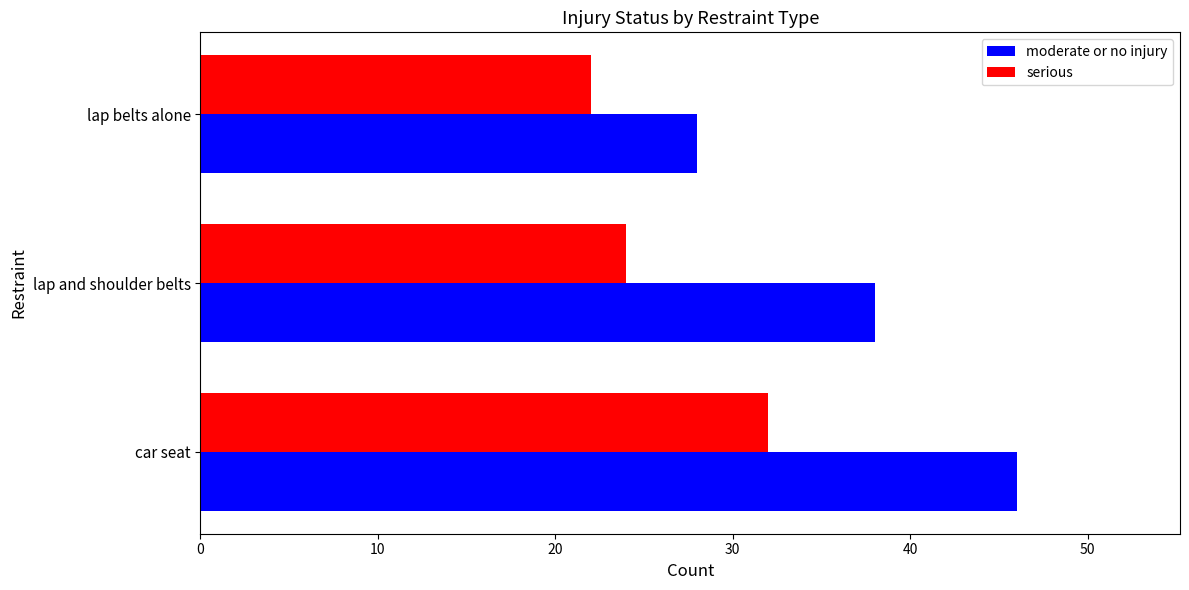

The moderate or no injury series shows 83 at car seat. True or false?

False